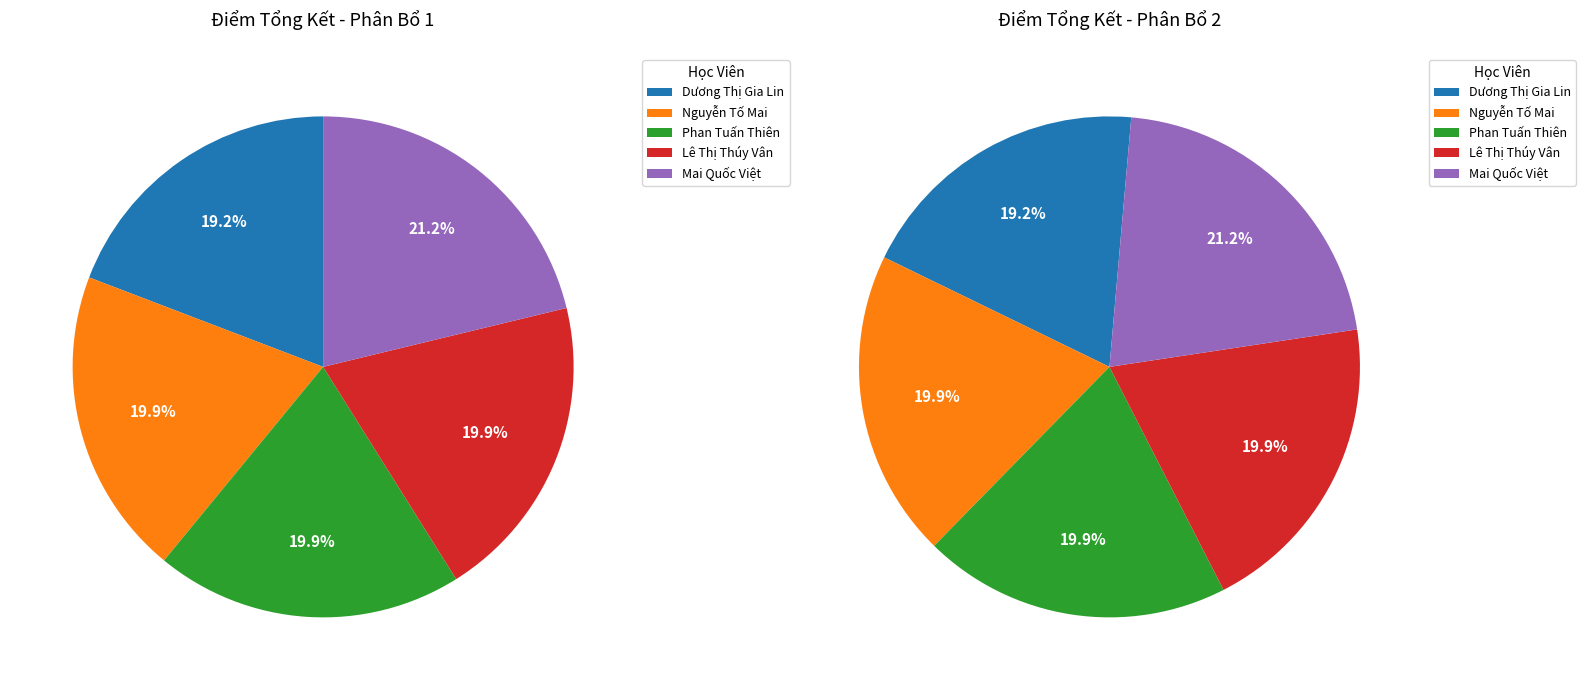

Count the number of slices in the pie.

5